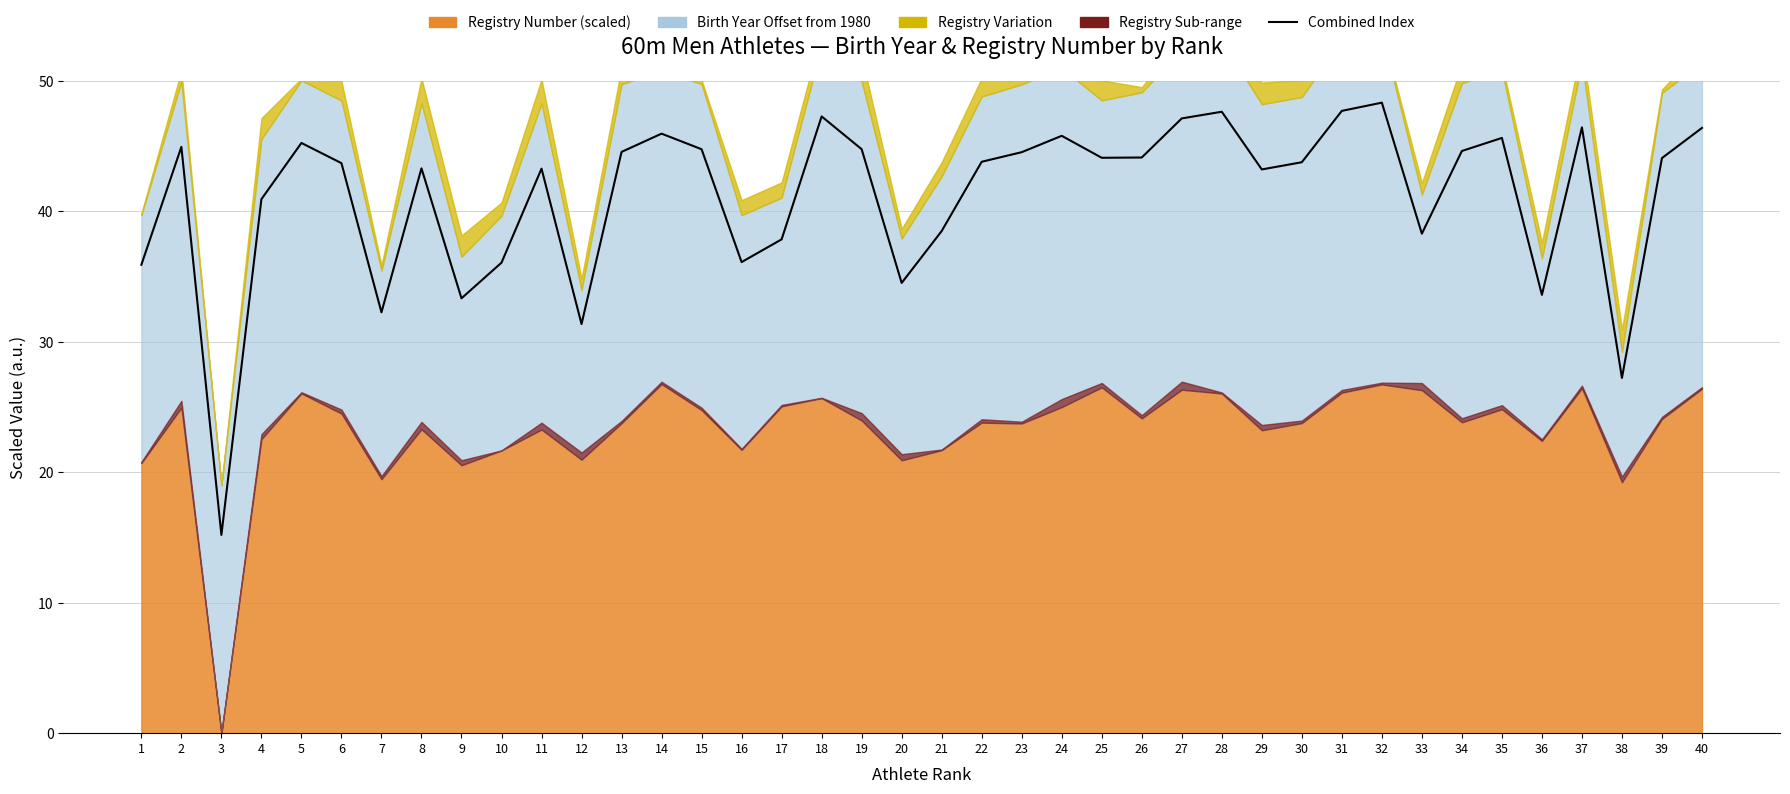

The chart shows a value of 62.8 at 19. True or false?

False